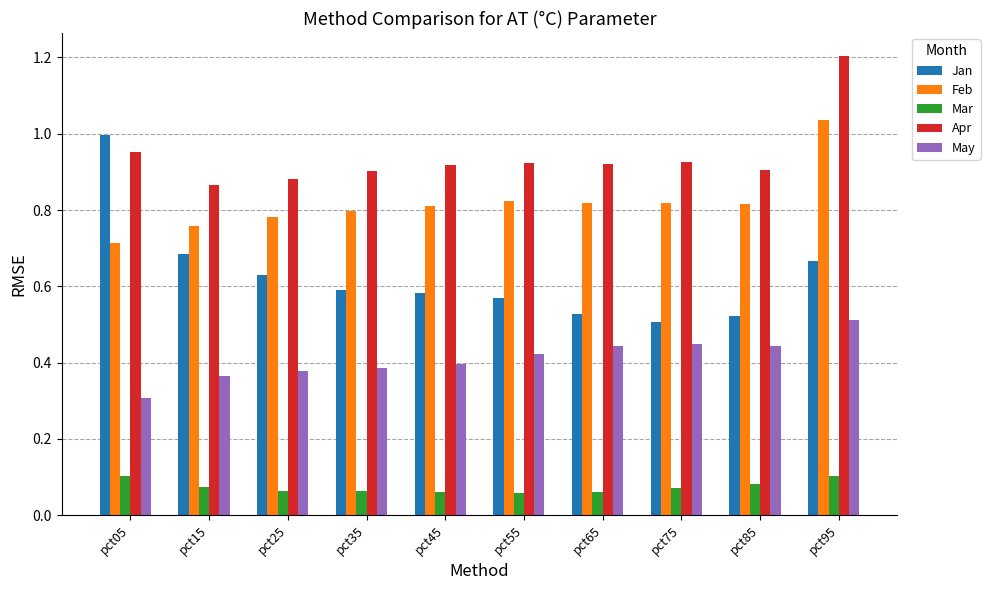

What is the maximum value for Apr?

1.2